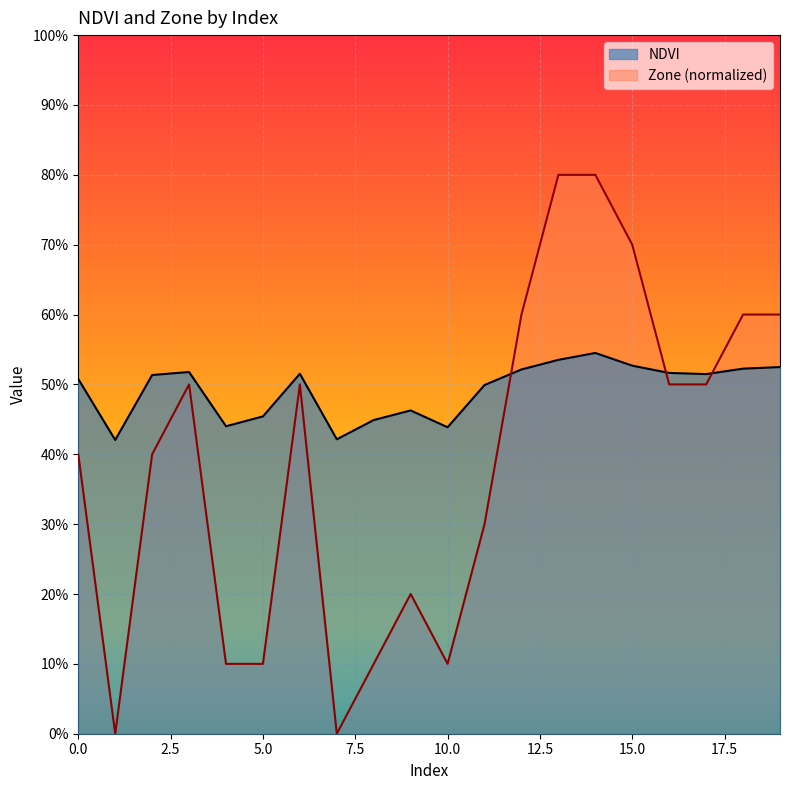

Reading left to right, extract all data points from this chart.

NDVI: 0=0.5	1=0.4	2=0.5	3=0.5	4=0.4	5=0.5	6=0.5	7=0.4	8=0.4	9=0.5	10=0.4	11=0.5	12=0.5	13=0.5	14=0.5	15=0.5	16=0.5	17=0.5	18=0.5	19=0.5
Zone: 0=0.4	1=0.0	2=0.4	3=0.5	4=0.1	5=0.1	6=0.5	7=0.0	8=0.1	9=0.2	10=0.1	11=0.3	12=0.6	13=0.8	14=0.8	15=0.7	16=0.5	17=0.5	18=0.6	19=0.6